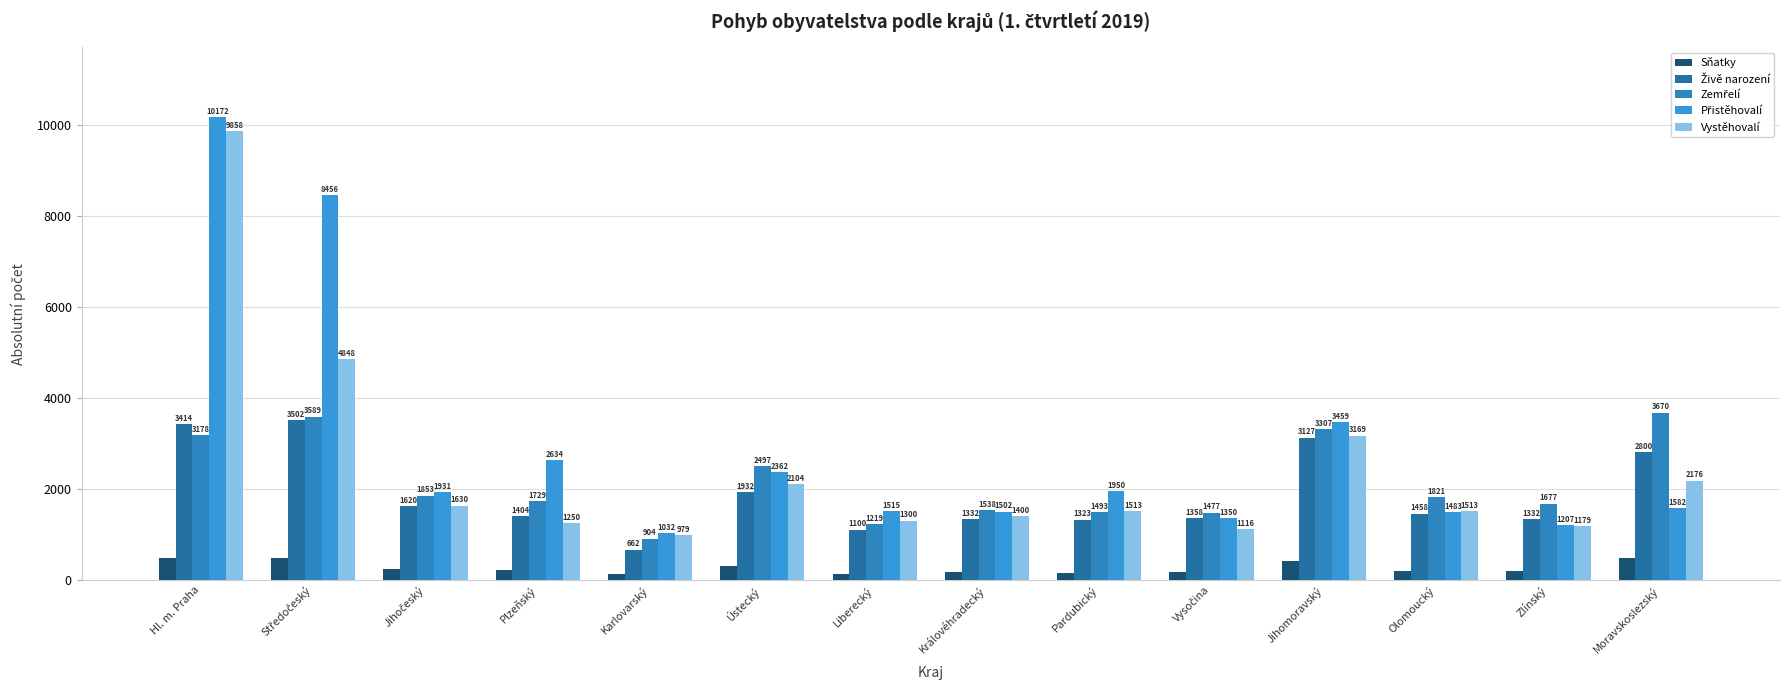

Reading right to left, transcribe all the data shown in this chart.

Sňatky: 477	189	200	421	174	162	165	135	301	127	217	231	476	488
Živě narození: 2800	1332	1458	3127	1358	1323	1332	1100	1932	662	1404	1620	3502	3414
Zemřelí: 3670	1677	1821	3307	1477	1493	1538	1219	2497	904	1729	1853	3589	3178
Přistěhovalí: 1582	1207	1483	3459	1350	1950	1502	1515	2362	1032	2634	1931	8456	10172
Vystěhovalí: 2176	1179	1513	3169	1116	1513	1400	1300	2104	979	1250	1630	4848	9858